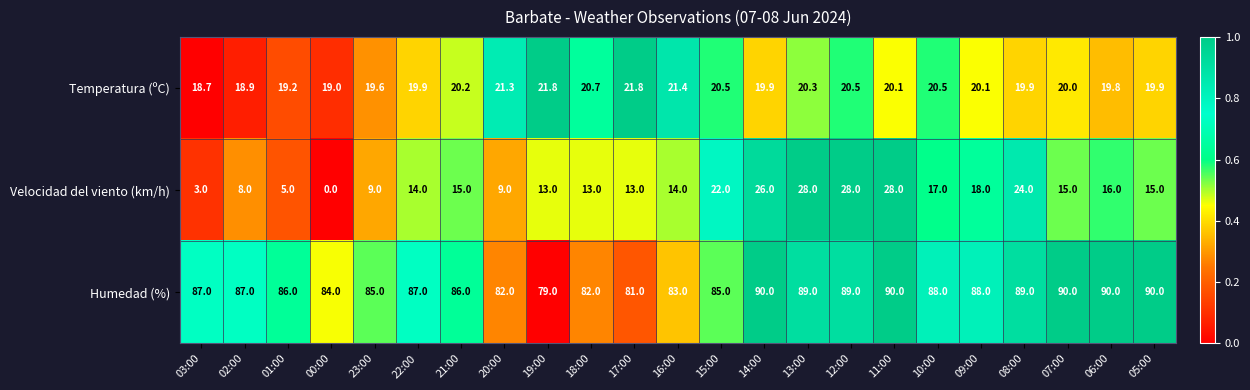

How many positive values does the Velocidad del viento (km/h) series have?

22